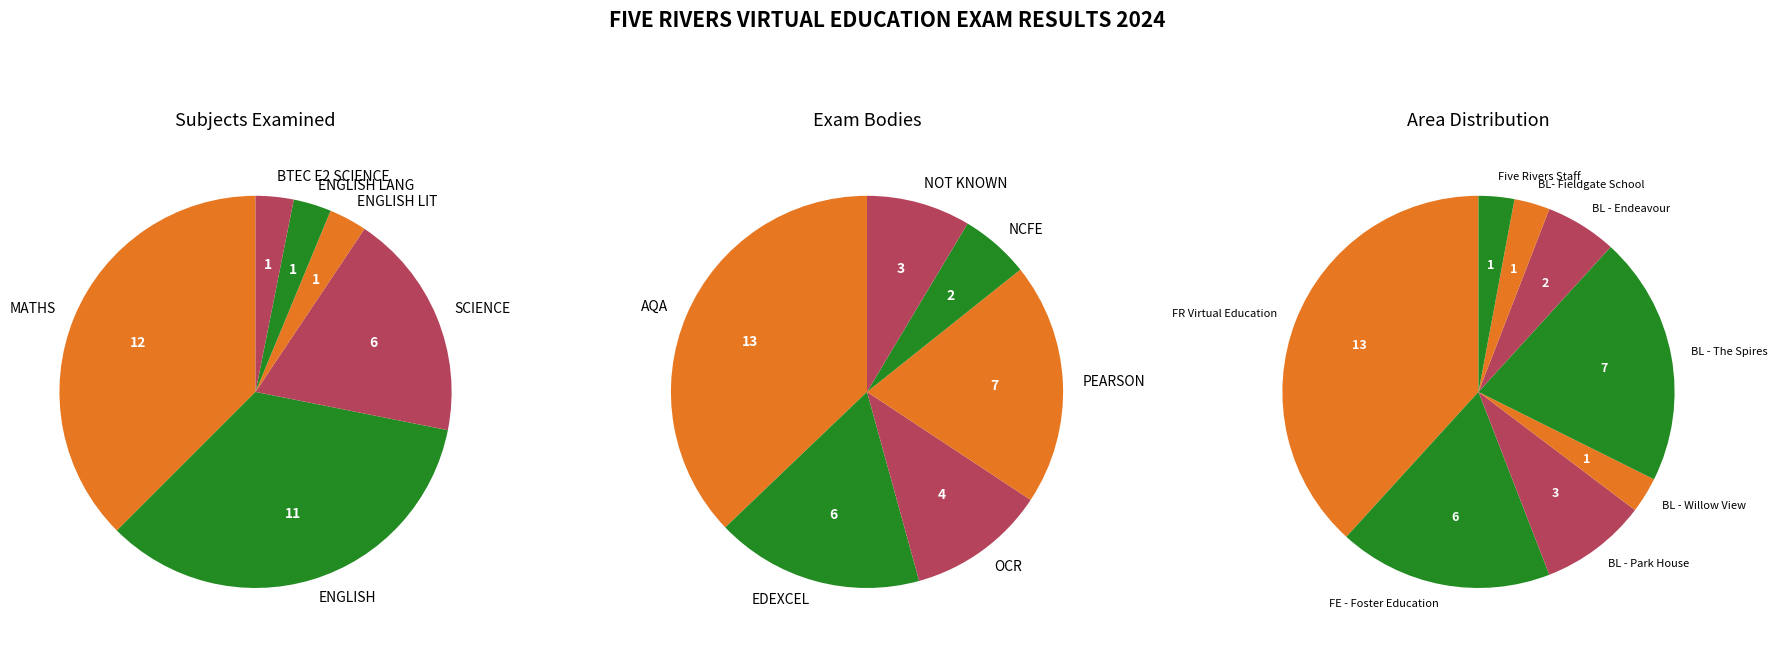

To the nearest percent, what percentage of the pie is ENGLISH?

34%